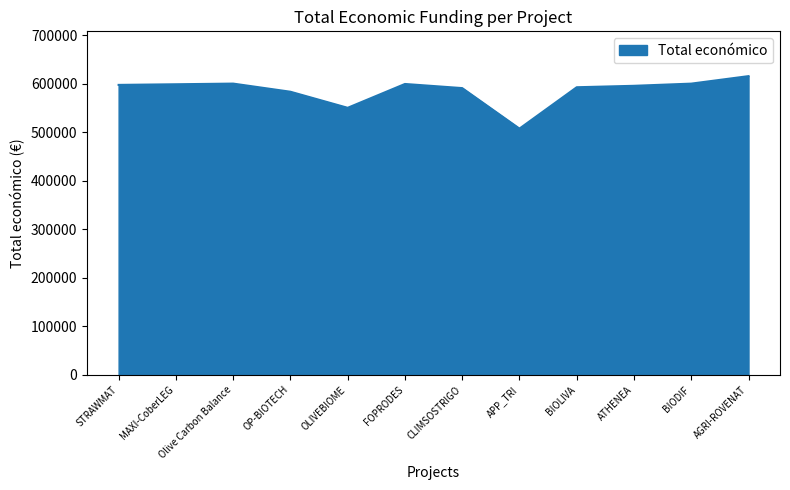

Is it true that the value at Olive Carbon Balance is 599992?

True